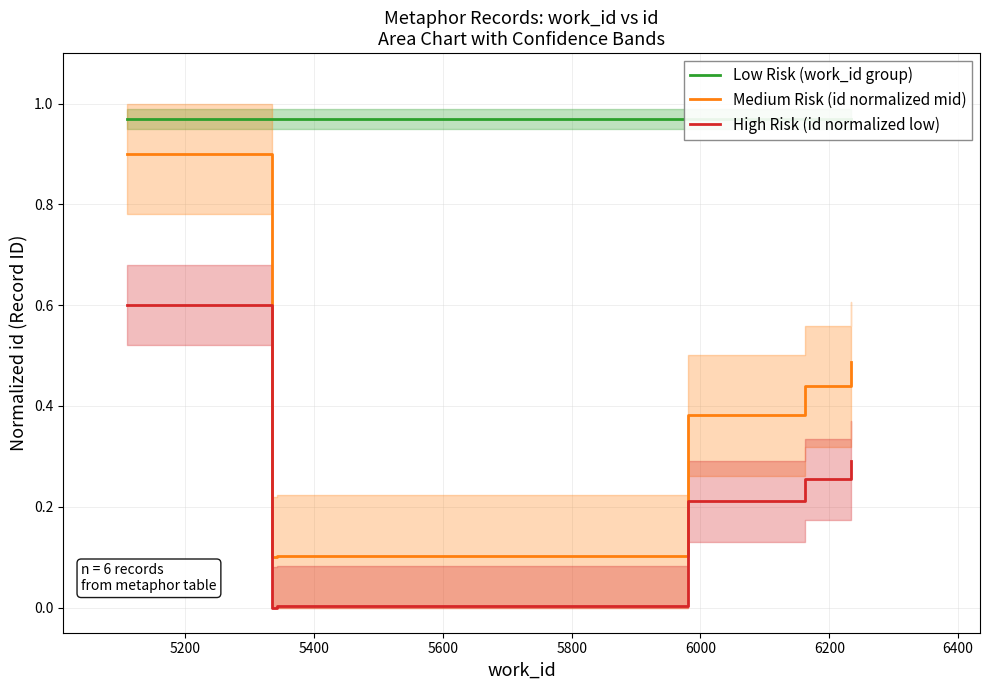

What is the value of the Low Risk (work_id group) point at the 5th from the left?

1.0